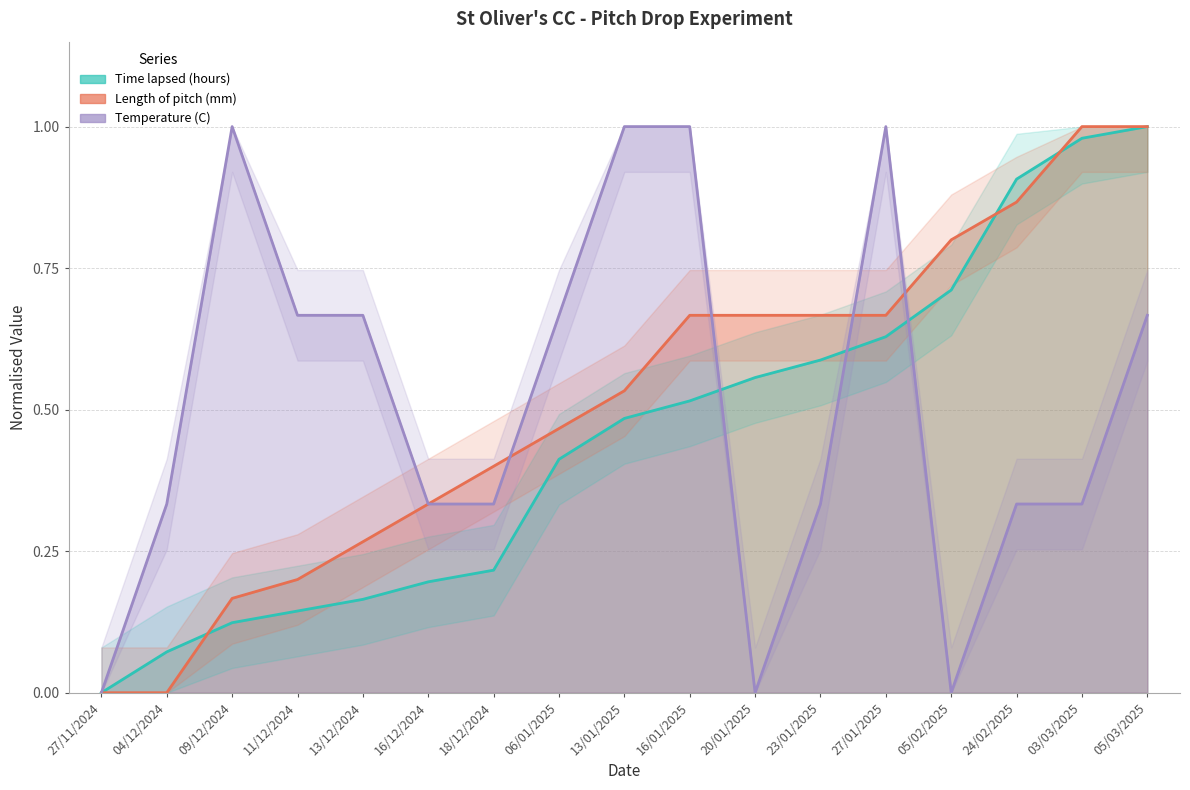

What is the value of the Length of pitch (mm) point at the 15th from the left?

0.9